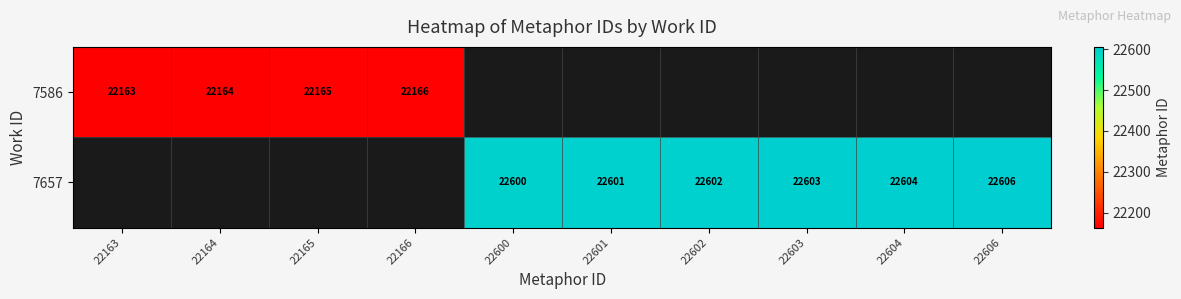

Is the value of 7657 at 22606 greater than the value of 7586 at 22165?

Yes